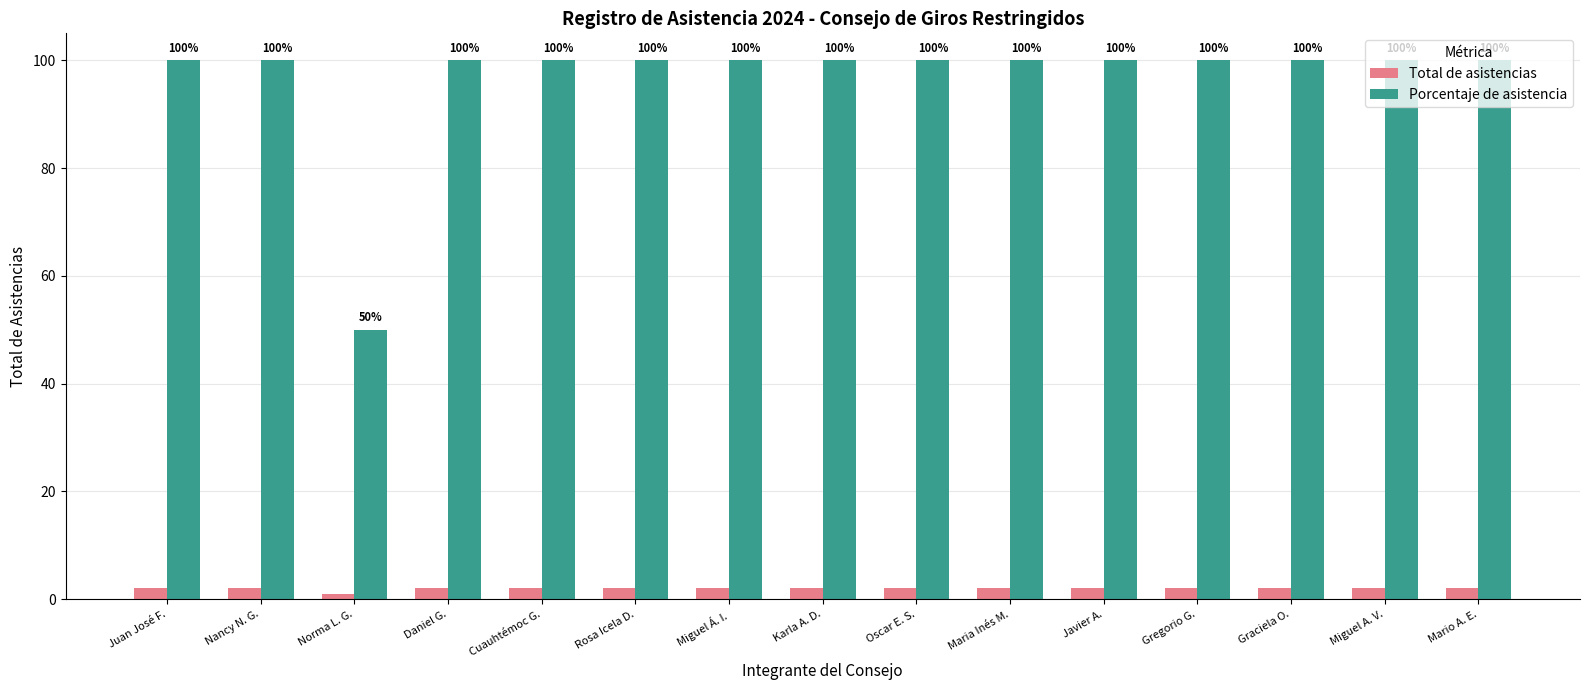

What value does the Porcentaje de asistencia series have at Rosa Icela D., to the nearest 10?

100